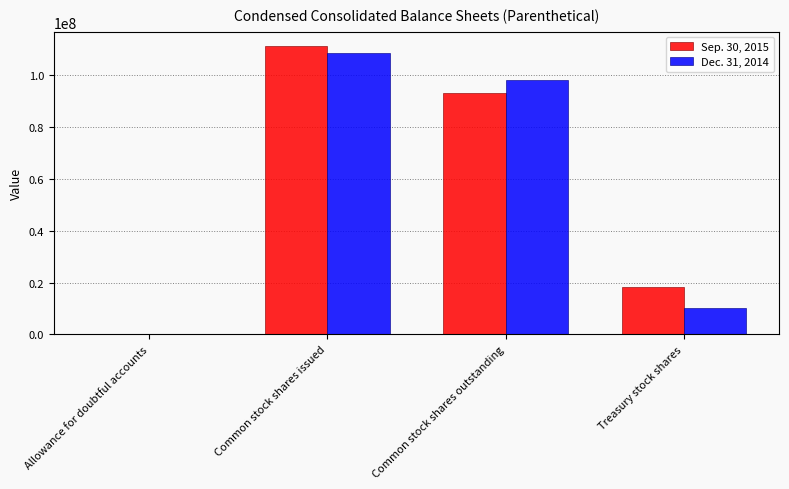

At which label does Sep. 30, 2015 reach its peak?

Common stock shares issued